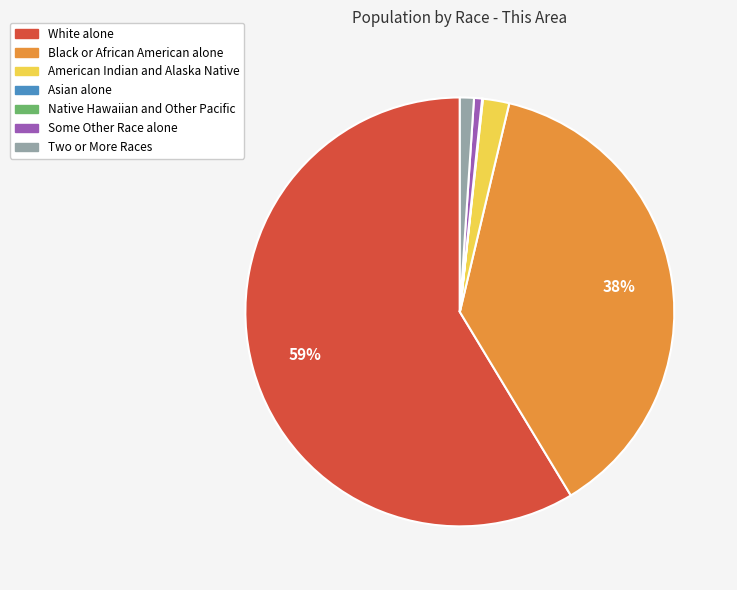

To the nearest percent, what is the difference between the Two or More Races and American Indian and Alaska Native slice percentages?

1%